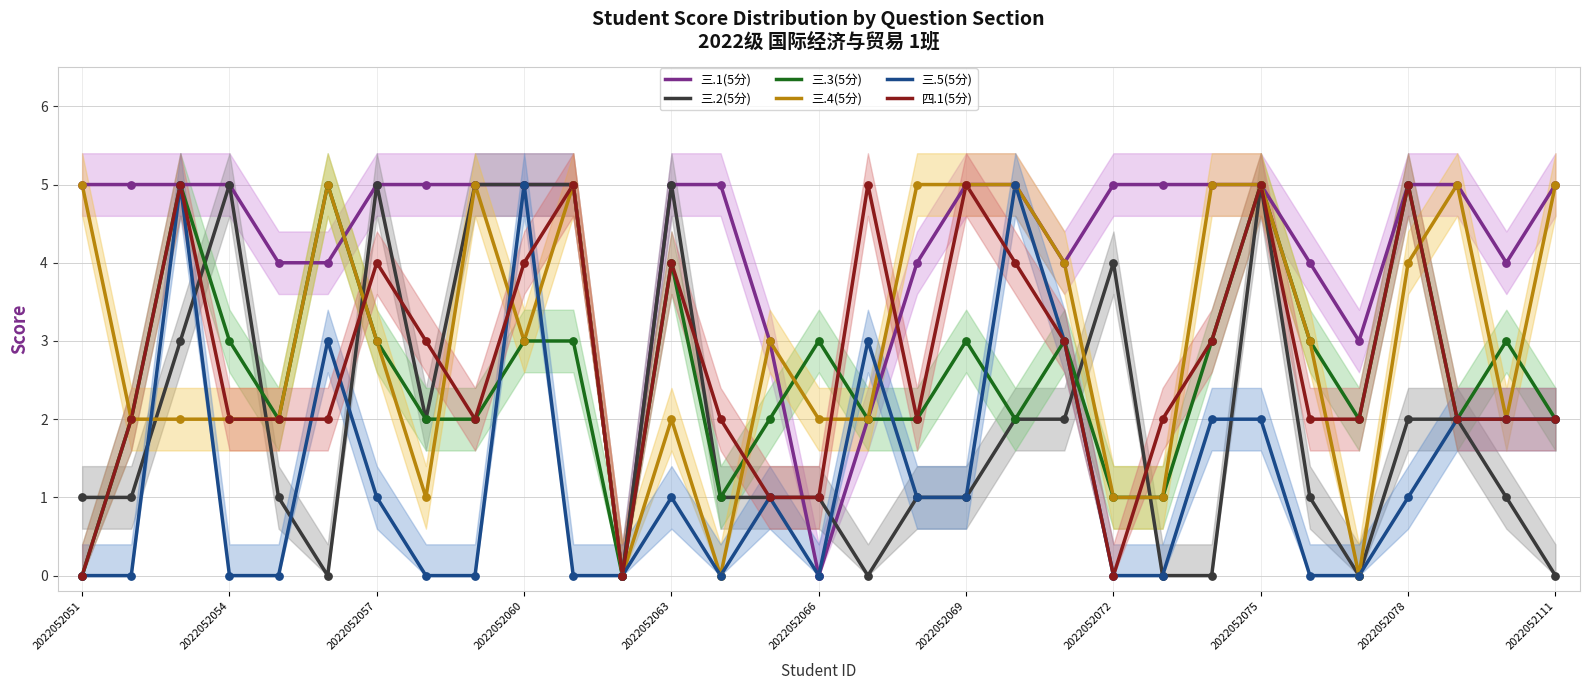

What are all the series names shown in the legend?

三.1(5分), 三.2(5分), 三.3(5分), 三.4(5分), 三.5(5分), 四.1(5分)